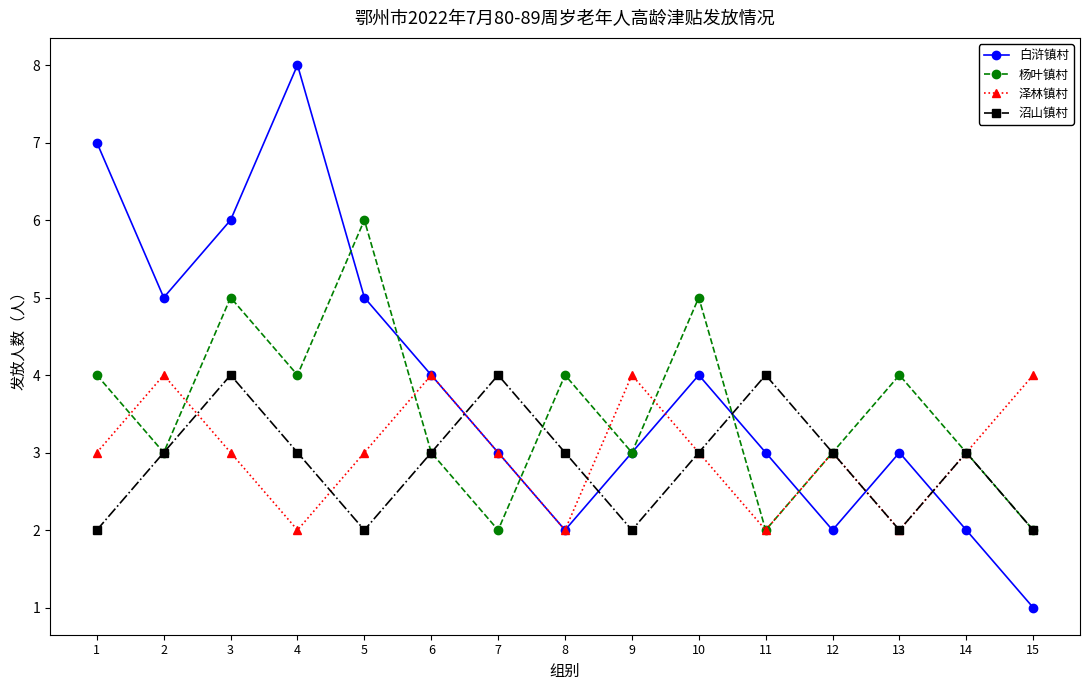

How many interior local valleys does the 白浒镇村 series have?

3